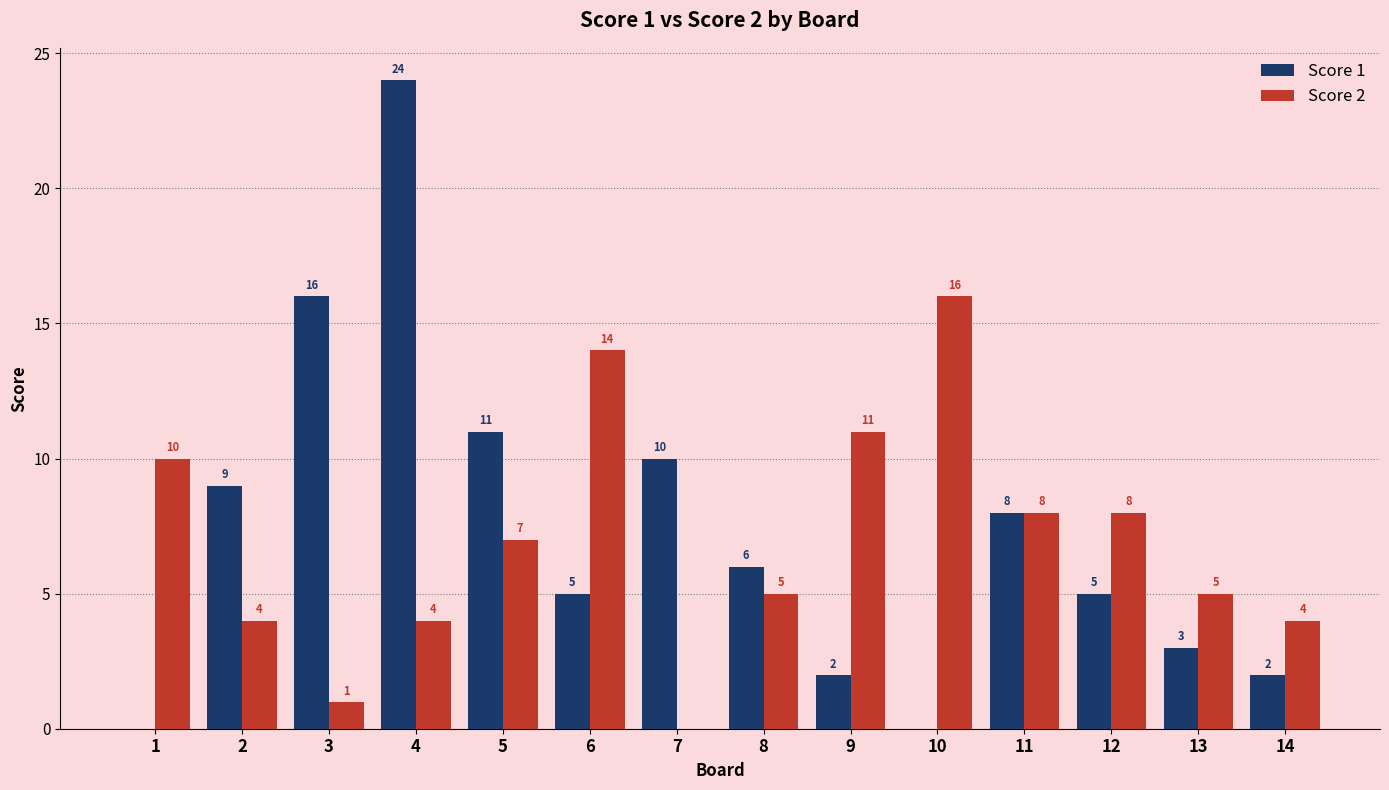

What are all the series names shown in the legend?

Score 1, Score 2